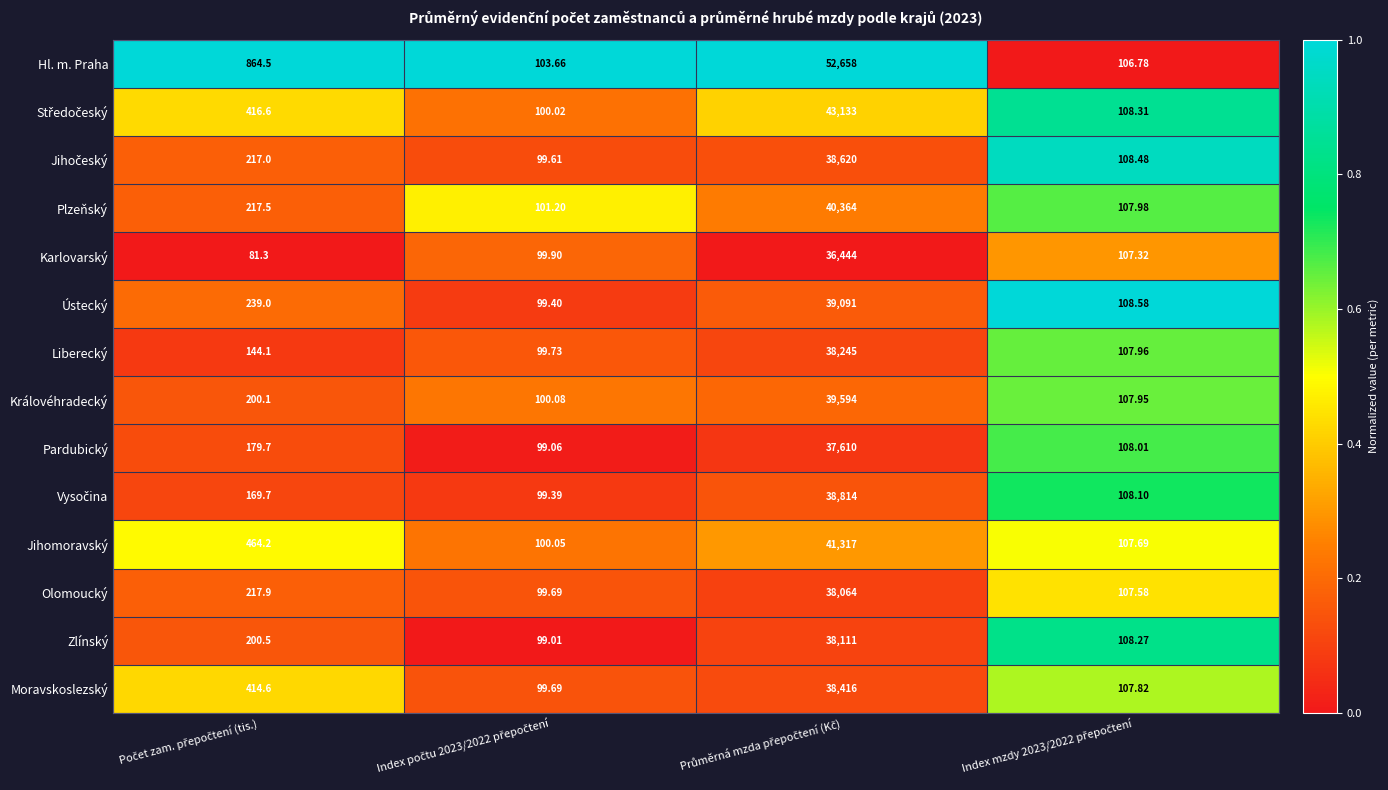

Which series has the largest total across all categories?

Hl. m. Praha